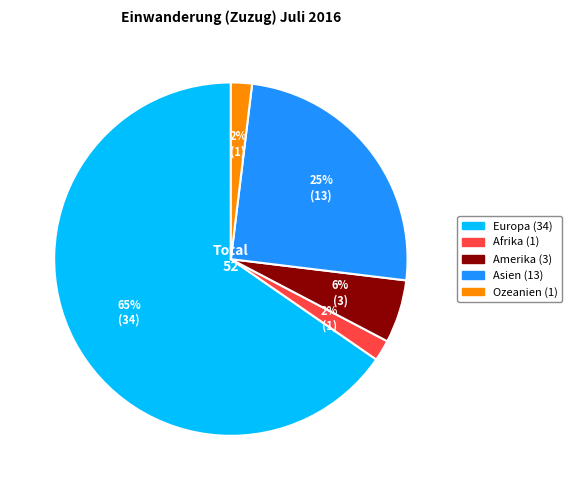

True or false: Europa accounts for 65% of the total.

True